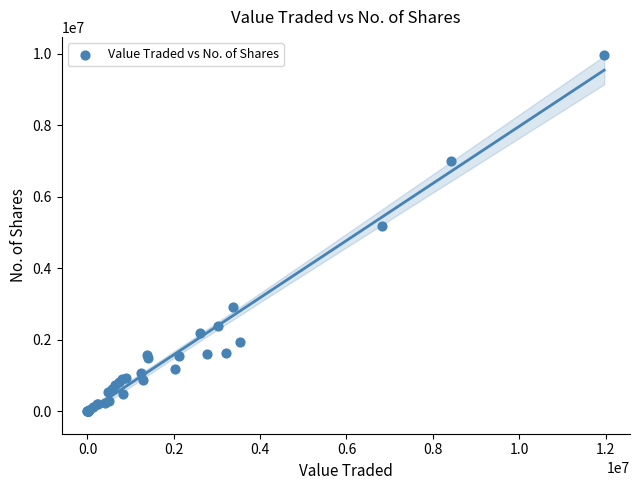

What Y value in the scatter plot is closest to 4984259?

5199249